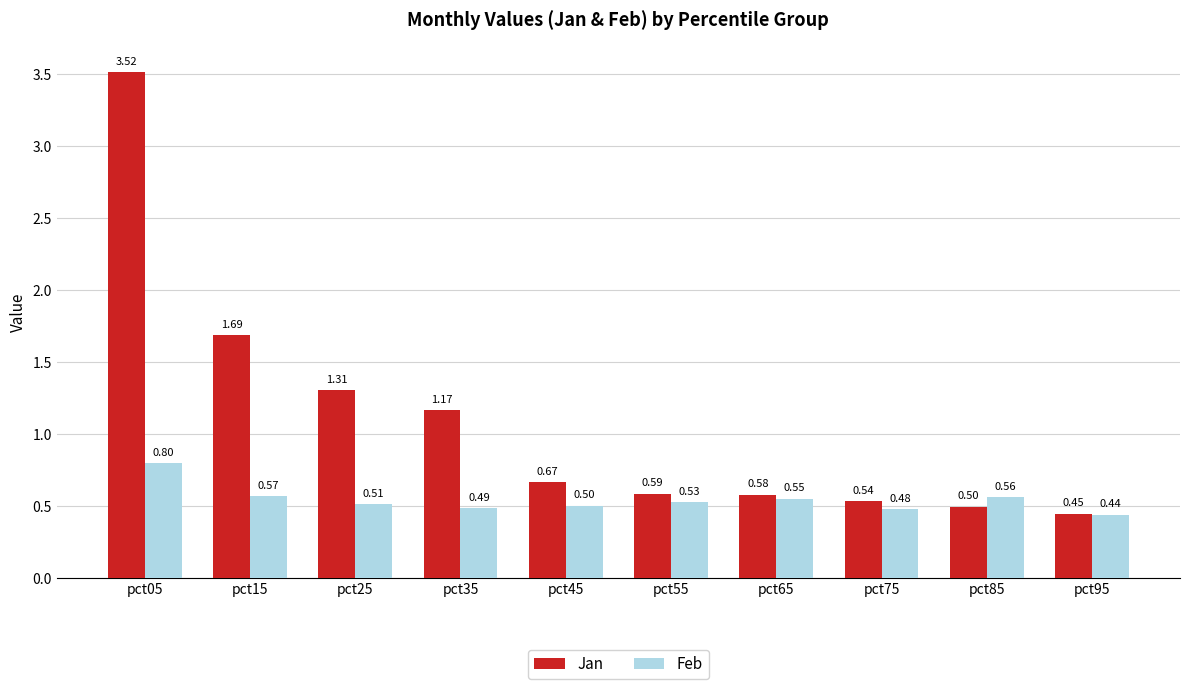

At which label does Feb reach its peak?

pct05